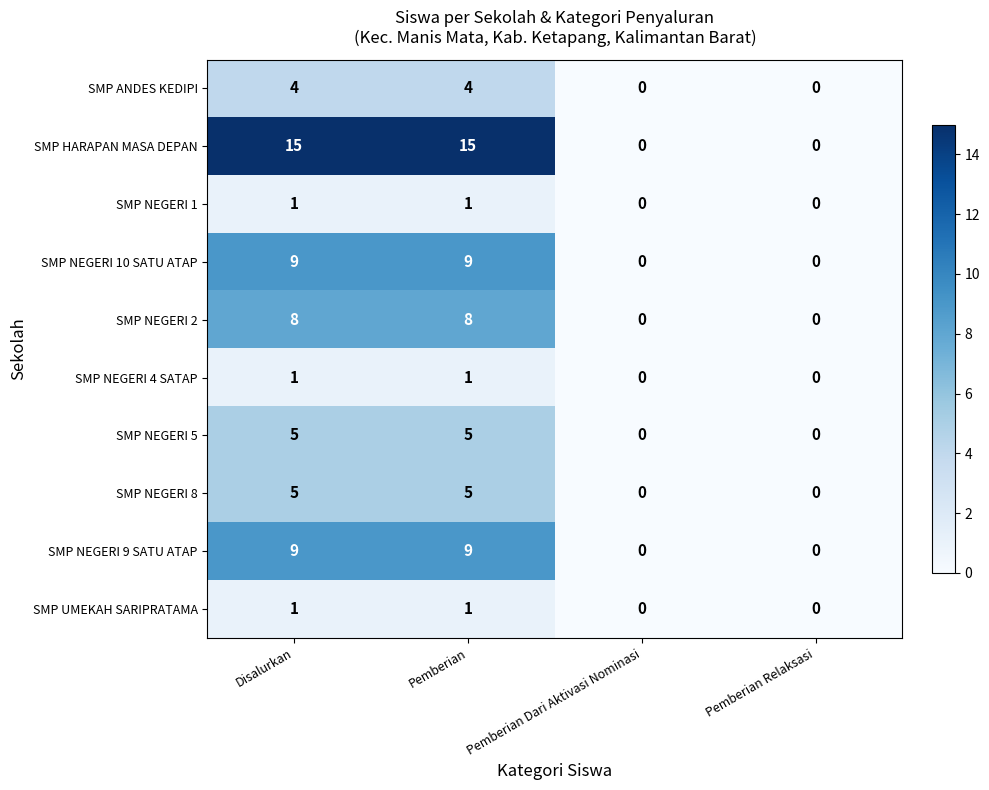

Is the value of SMP HARAPAN MASA DEPAN at Pemberian Dari Aktivasi Nominasi greater than the value of SMP UMEKAH SARIPRATAMA at Disalurkan?

No